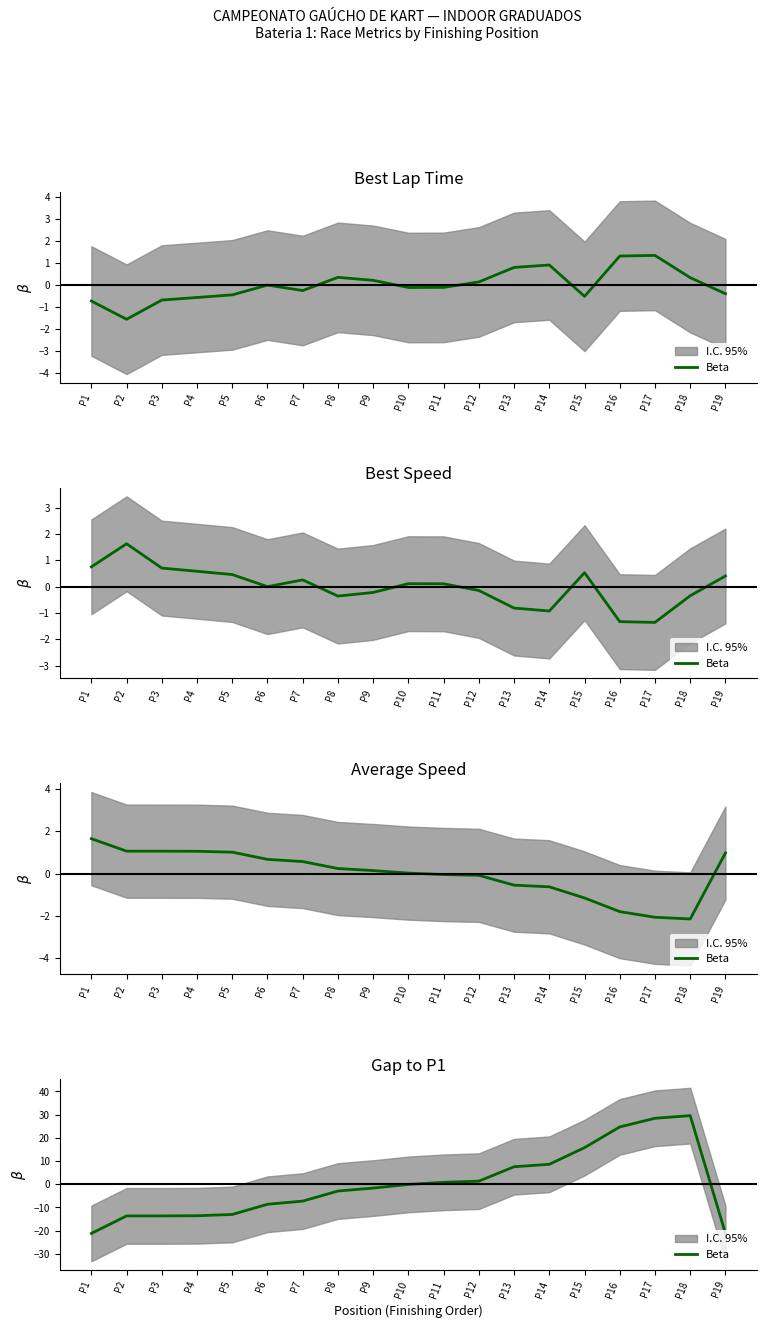

At which label does the data first exceed -1?

P10